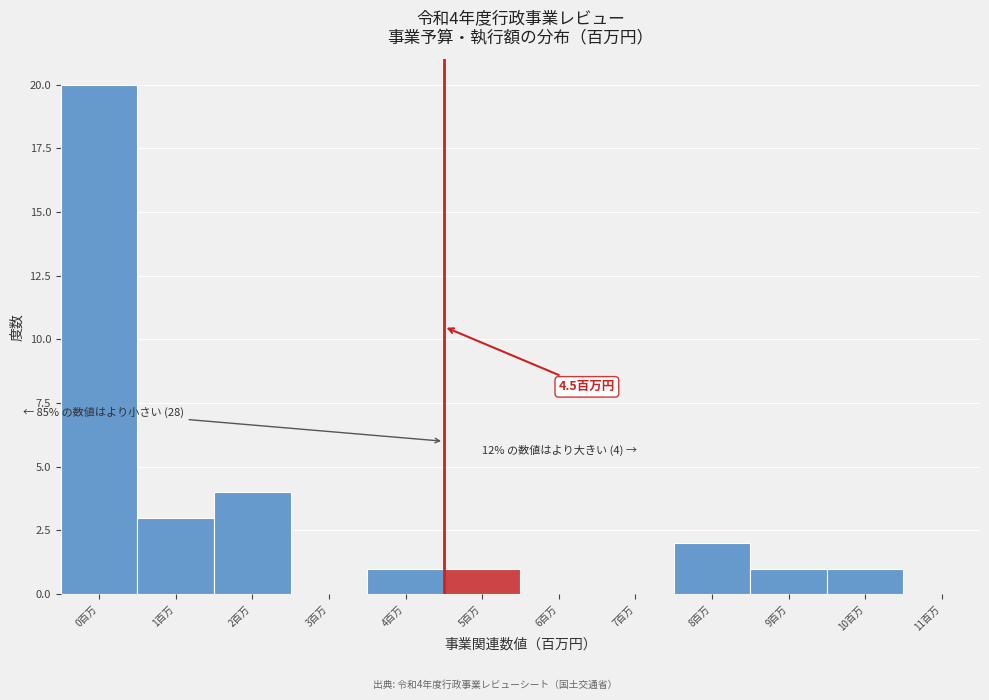

Which range on the x-axis has the tallest bar?

-0.5 to 0.5